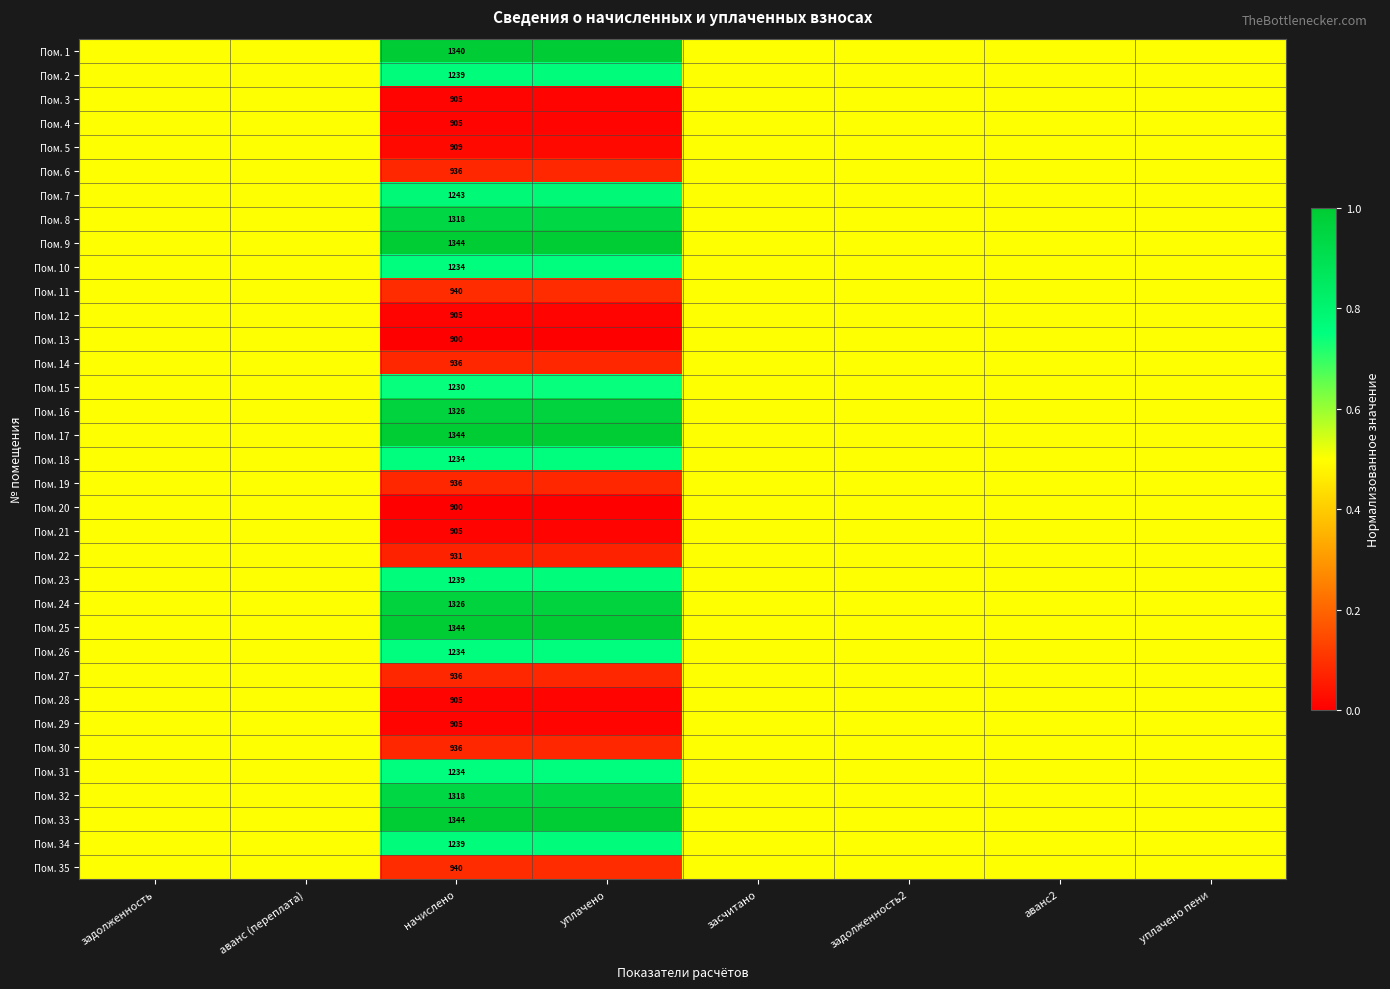

Which has a higher value, задолженность2 or начислено?

начислено